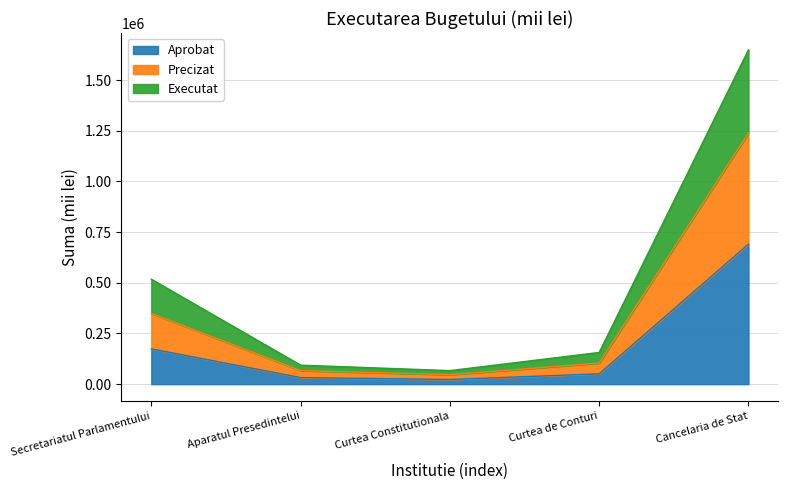

What are all the series names shown in the legend?

Aprobat, Precizat, Executat